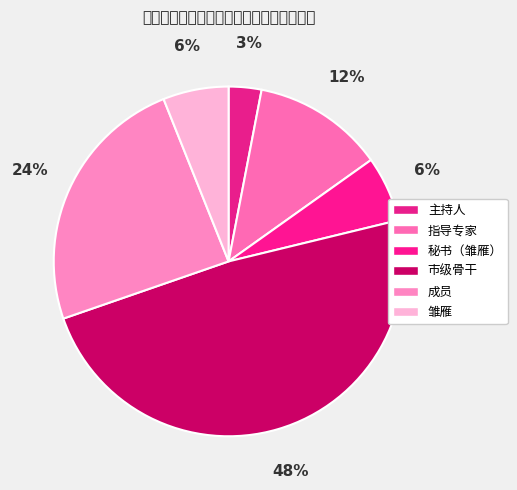

How many slices are in this pie chart?

6